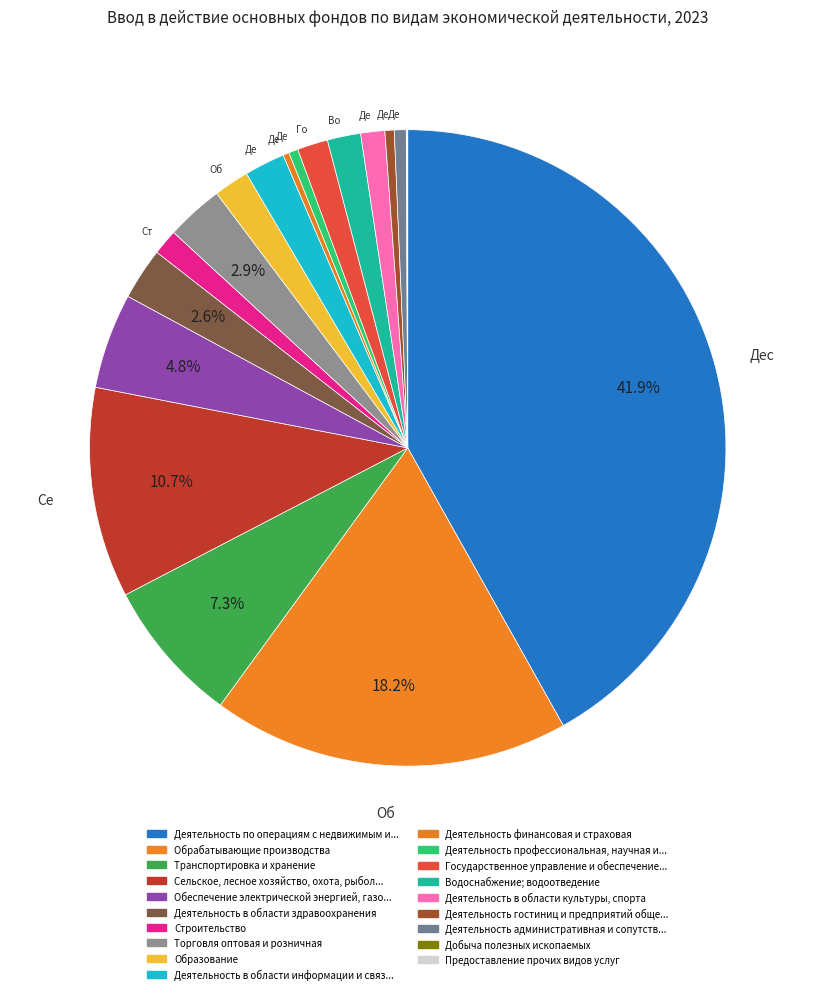

Count the number of slices in the pie.

19